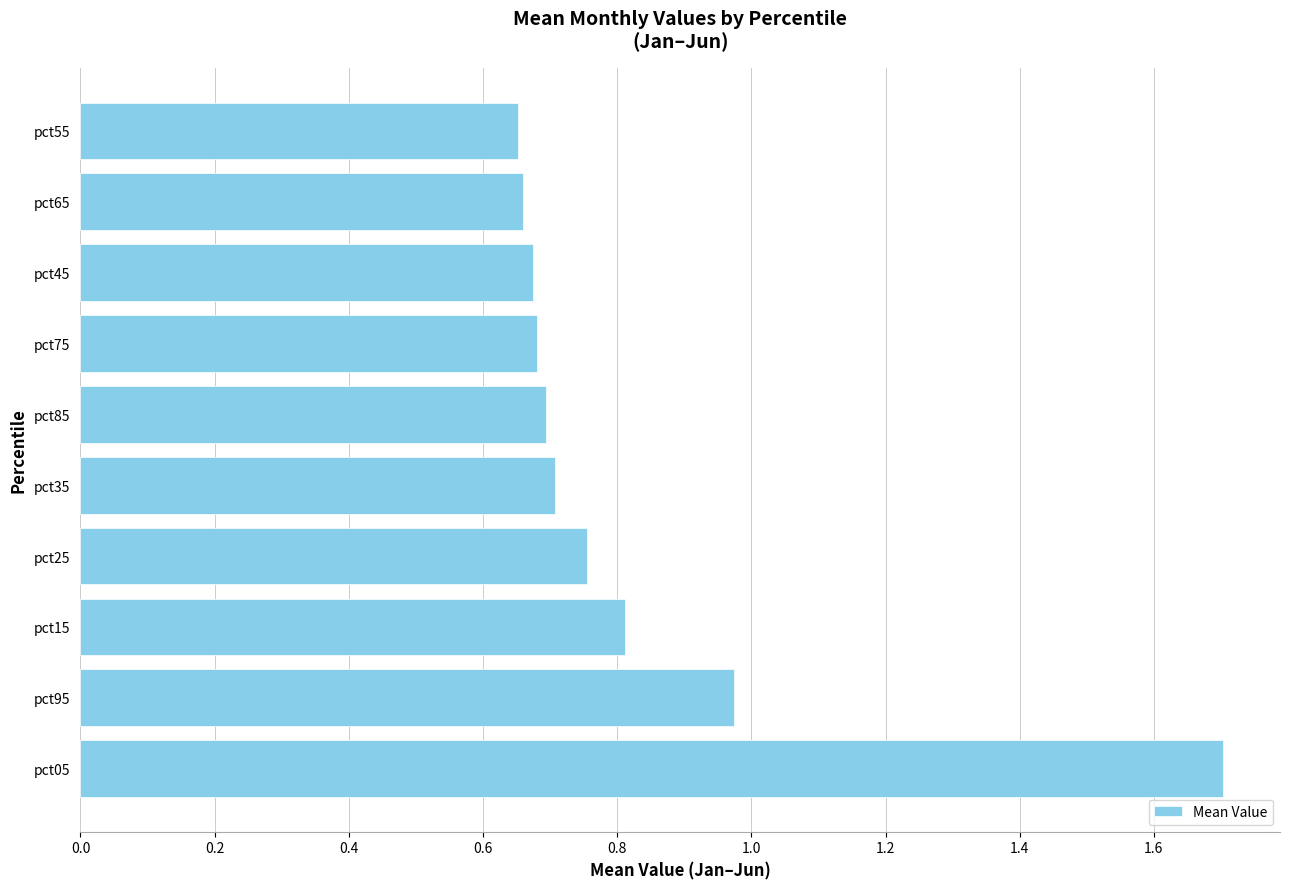

The chart shows a value of 1.7 at pct05. True or false?

True